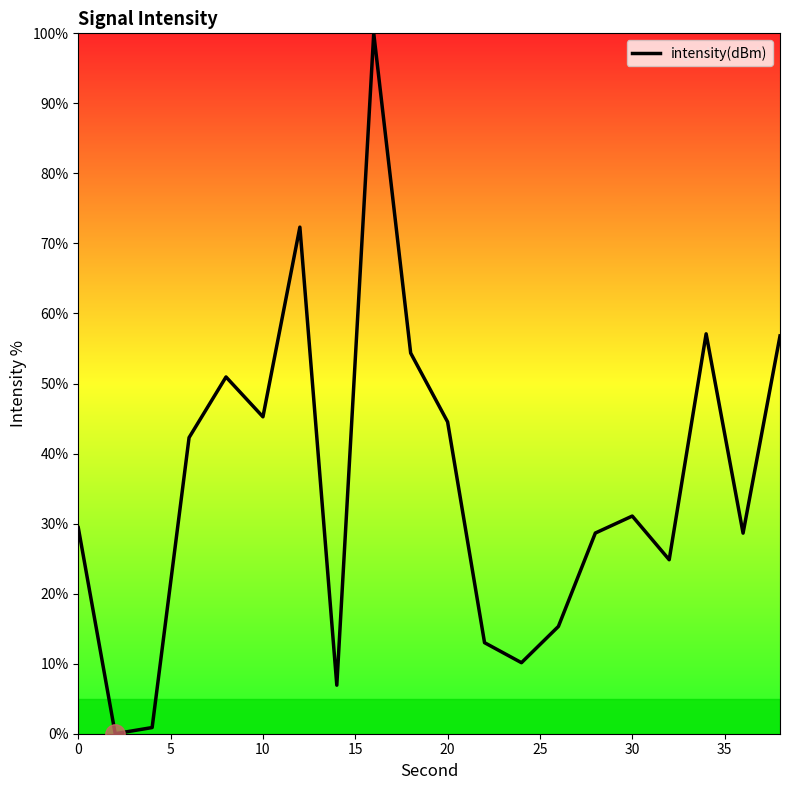

What is the difference between the maximum and minimum values?

100.0